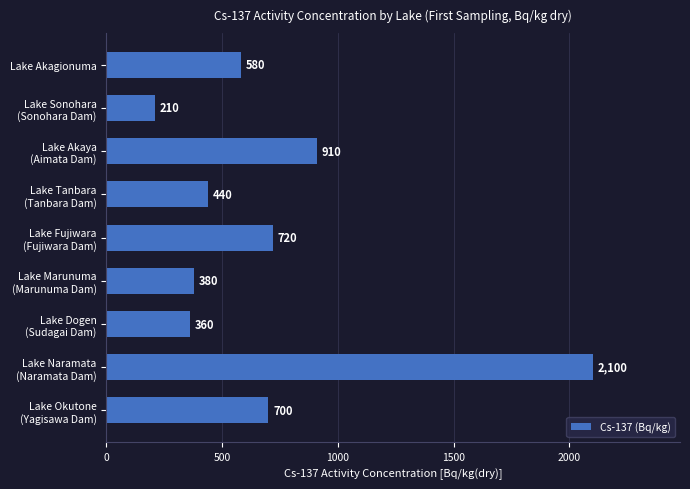

How many data points are less than 580?

4